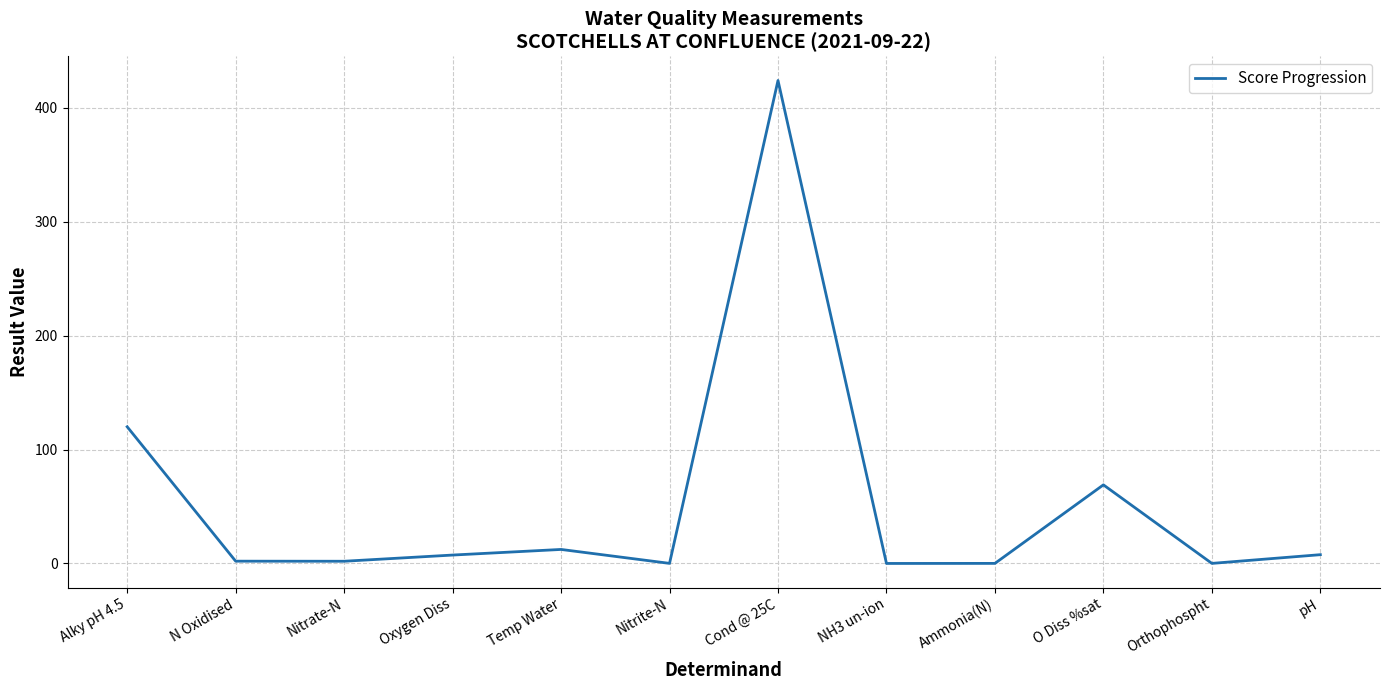

The chart shows a value of 12.3 at Temp Water. True or false?

True